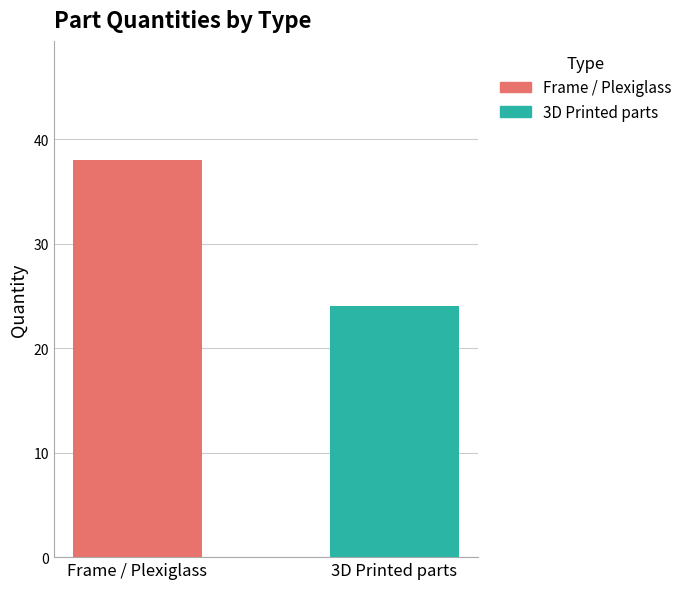

Rank the series by their maximum value, from highest to lowest.

Frame / Plexiglass, 3D Printed parts